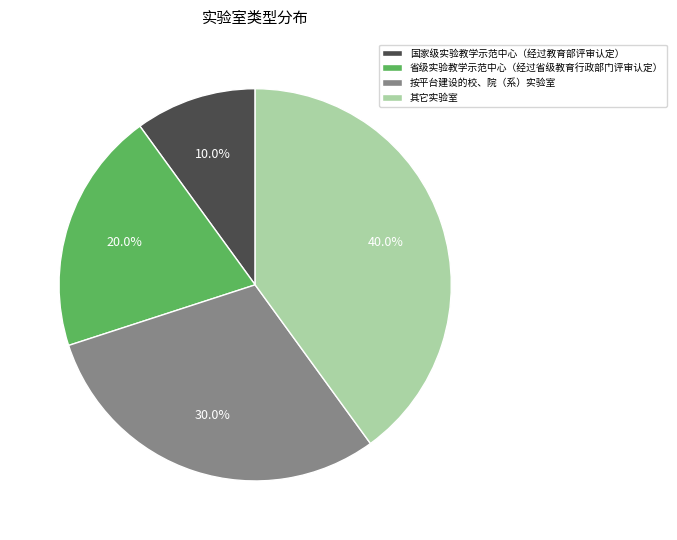

What percentage is NOT represented by 国家级实验教学示范中心（经过教育部评审认定）?

90.0%